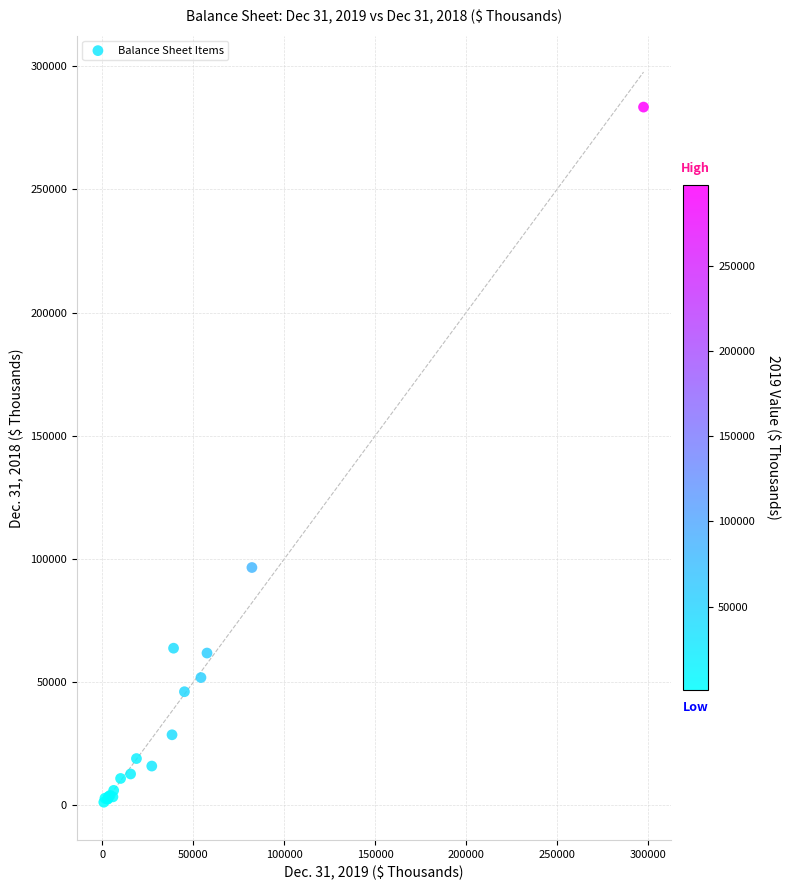

What Y value in the scatter plot is closest to 142307?

96499